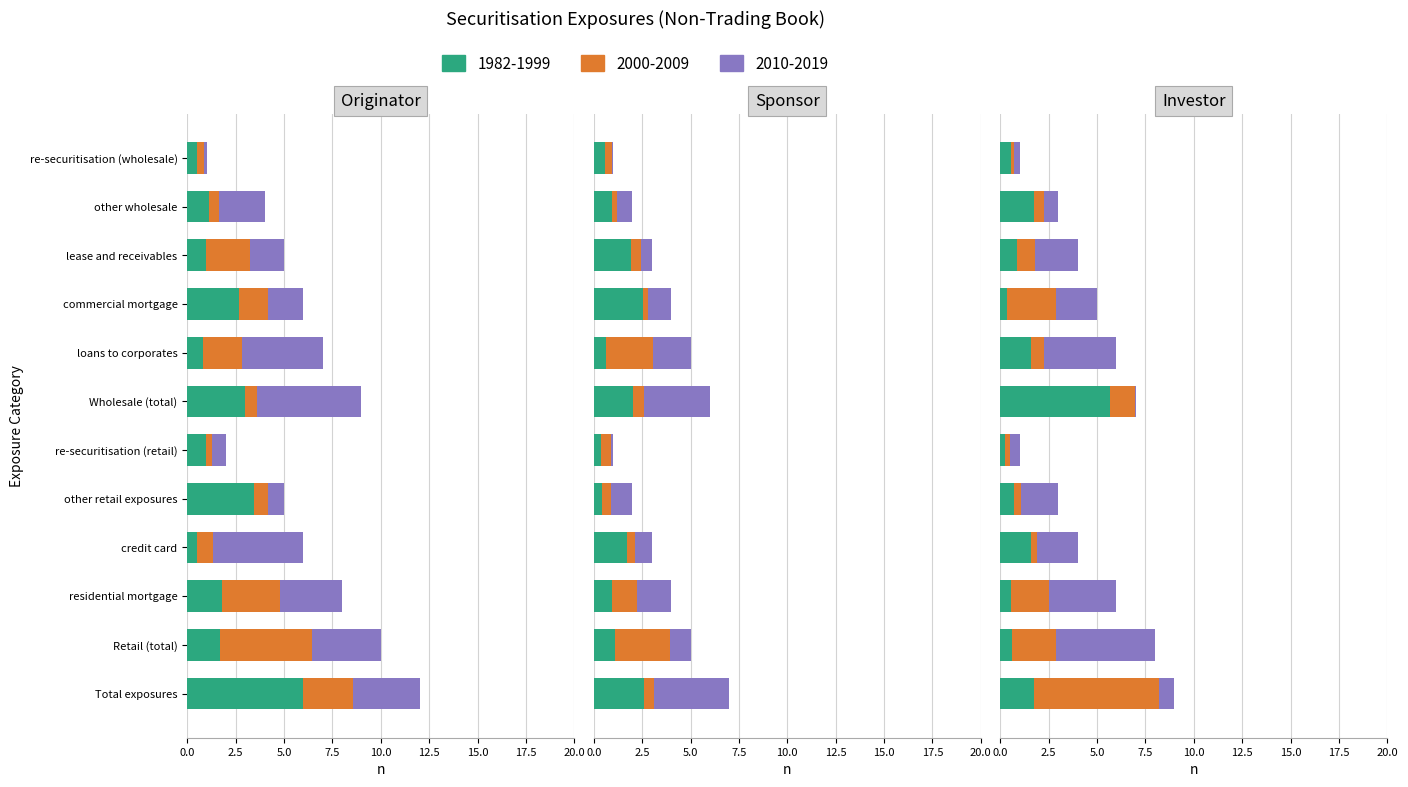

At how many categories does at least one series exceed 11?

1